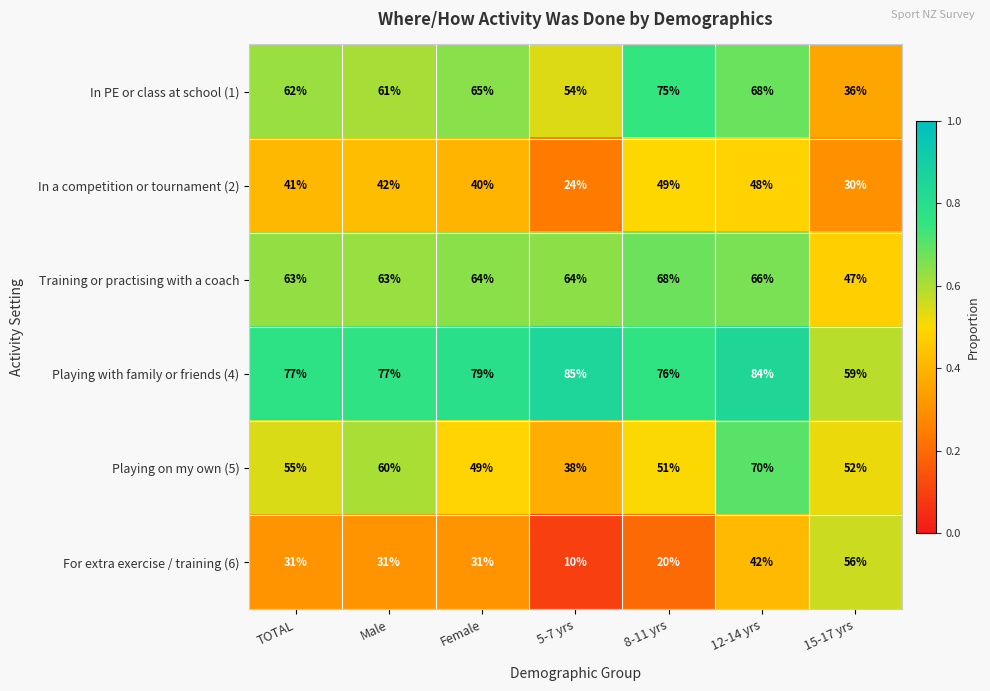

What is the smallest value displayed?

10